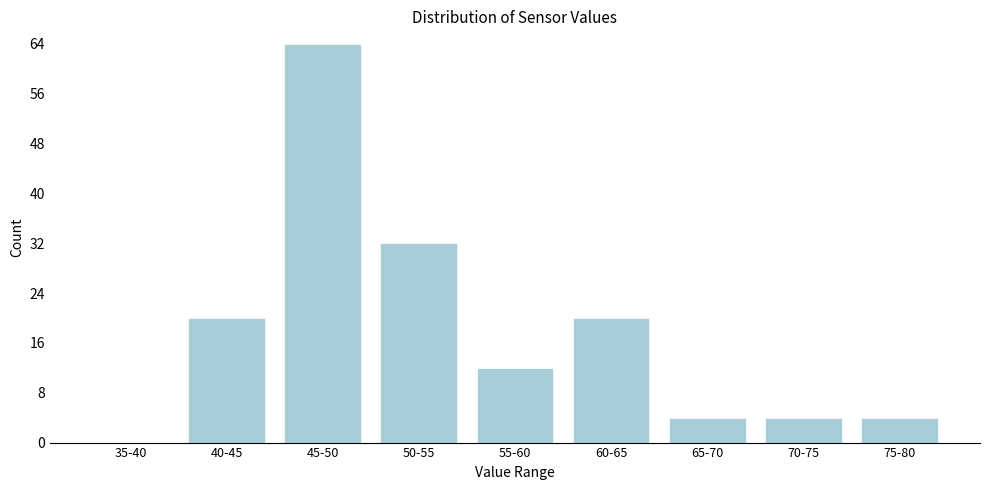

Reading right to left, what are all the values shown in this chart?

75-80=4	70-75=4	65-70=4	60-65=20	55-60=12	50-55=32	45-50=64	40-45=20	35-40=0